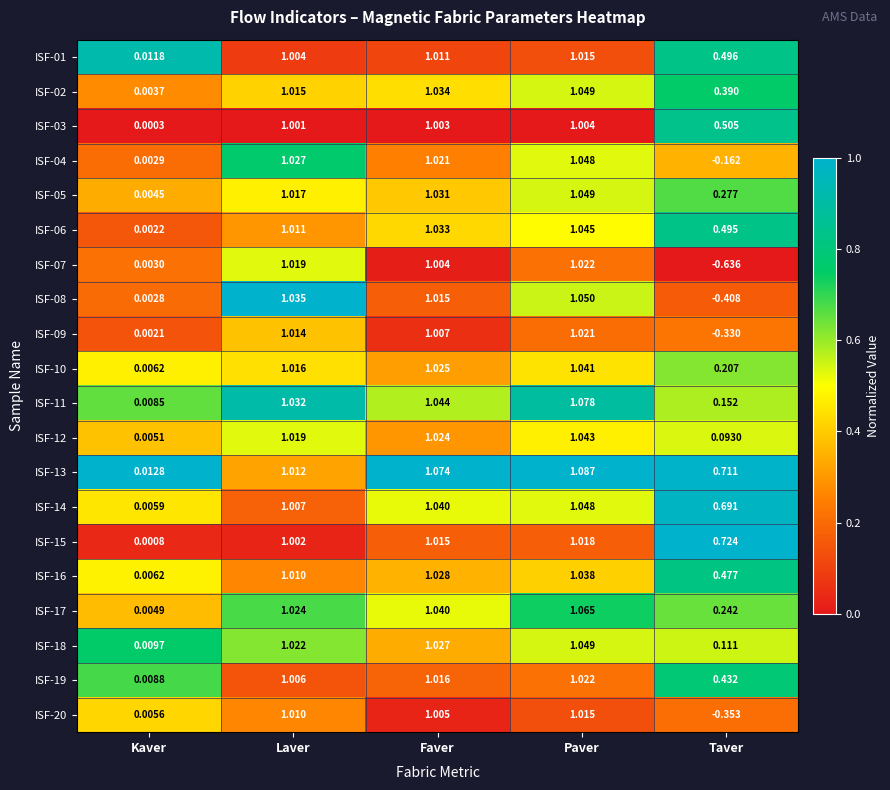

At which label is ISF-12 closest to 0?

Kaver